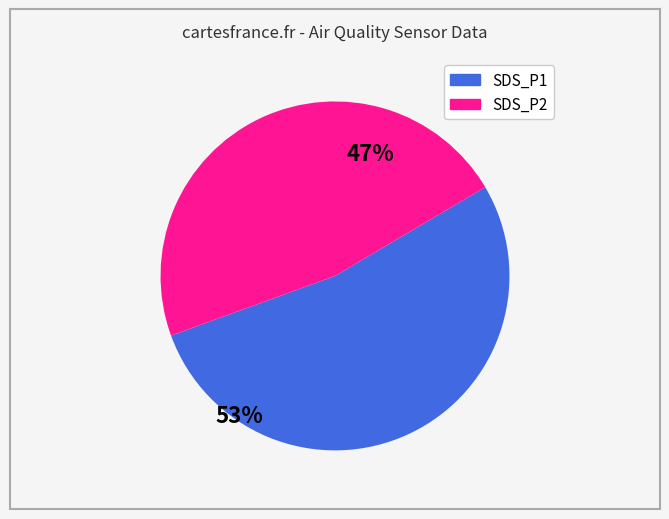

Rank the categories by value from highest to lowest.

SDS_P1, SDS_P2